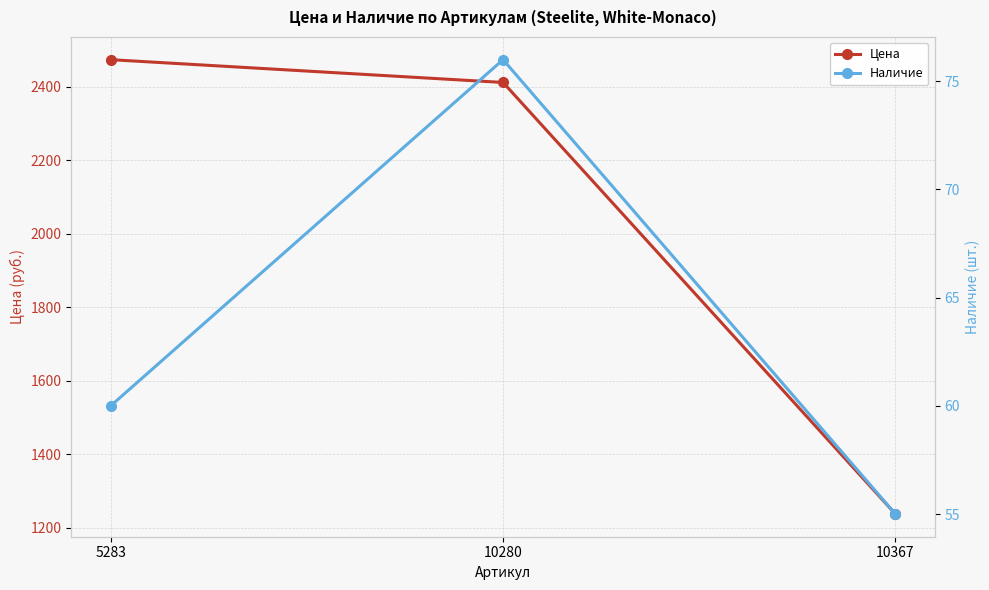

Which series has the largest total across all categories?

Цена